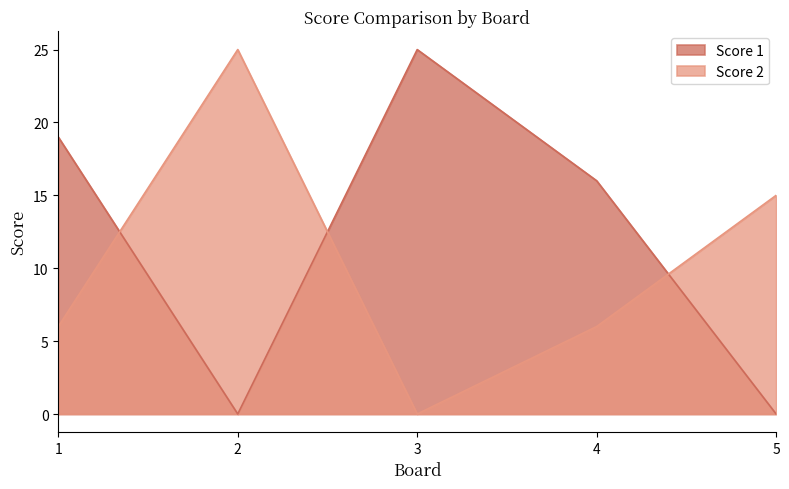

The value of Score 2 at 4 is 9. True or false?

False